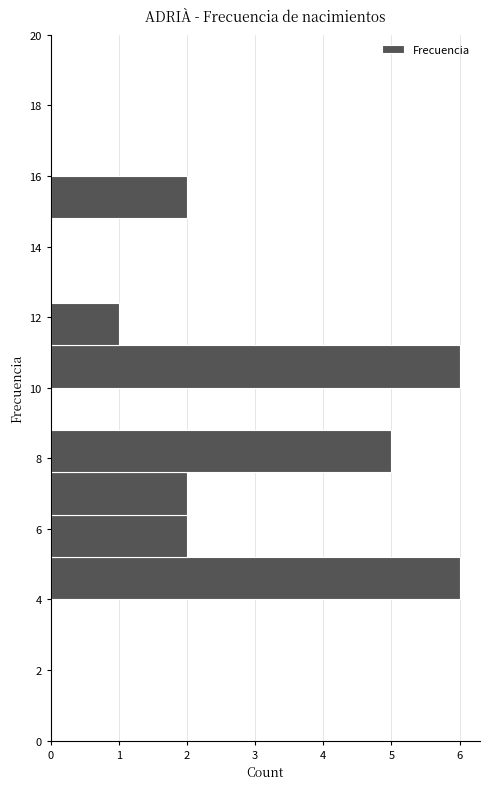

Reading bottom to top, transcribe this chart: for each bar, give the range it covers on the y-axis and its length. The values are not printed on the chart, so give them approximately, as read against the axis.

4.0 to 5.2: 6
5.2 to 6.4: 2
6.4 to 7.6: 2
7.6 to 8.8: 5
8.8 to 10.0: 0
10.0 to 11.2: 6
11.2 to 12.4: 1
12.4 to 13.6: 0
13.6 to 14.8: 0
14.8 to 16.0: 2